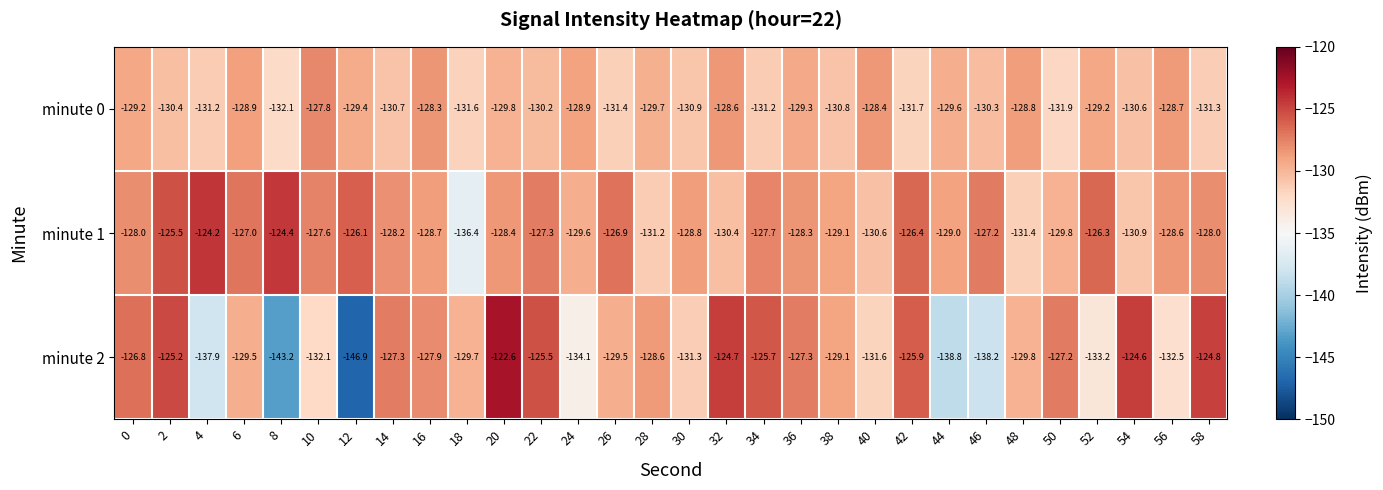

What is the minimum value shown in the chart?

-146.9